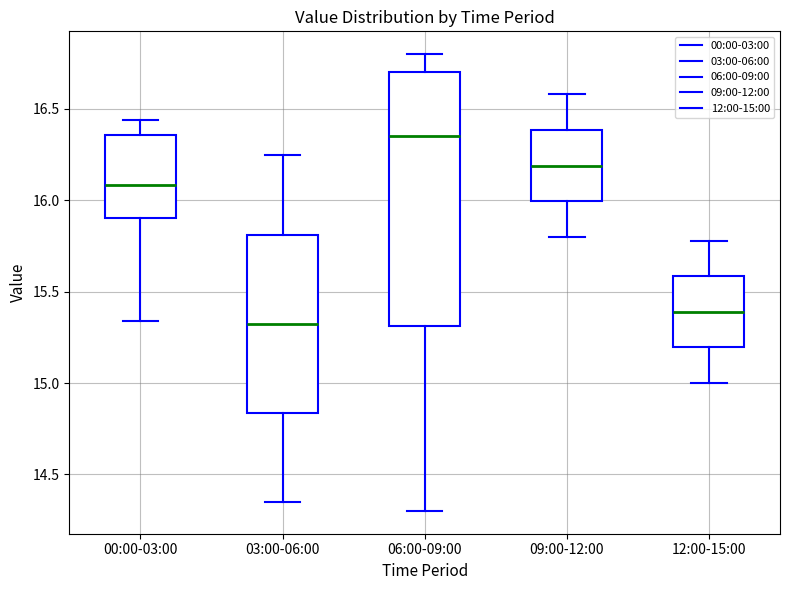

Which box's median line is the lowest?

03:00-06:00